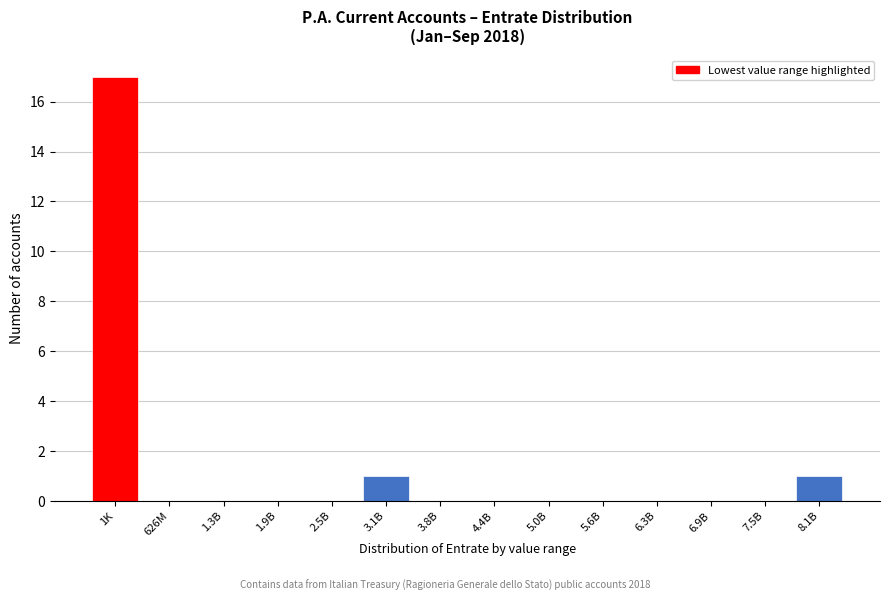

Reading right to left, extract all data points from this chart.

8.1B=1	7.5B=0	6.9B=0	6.3B=0	5.6B=0	5.0B=0	4.4B=0	3.8B=0	3.1B=1	2.5B=0	1.9B=0	1.3B=0	626M=0	1K=17